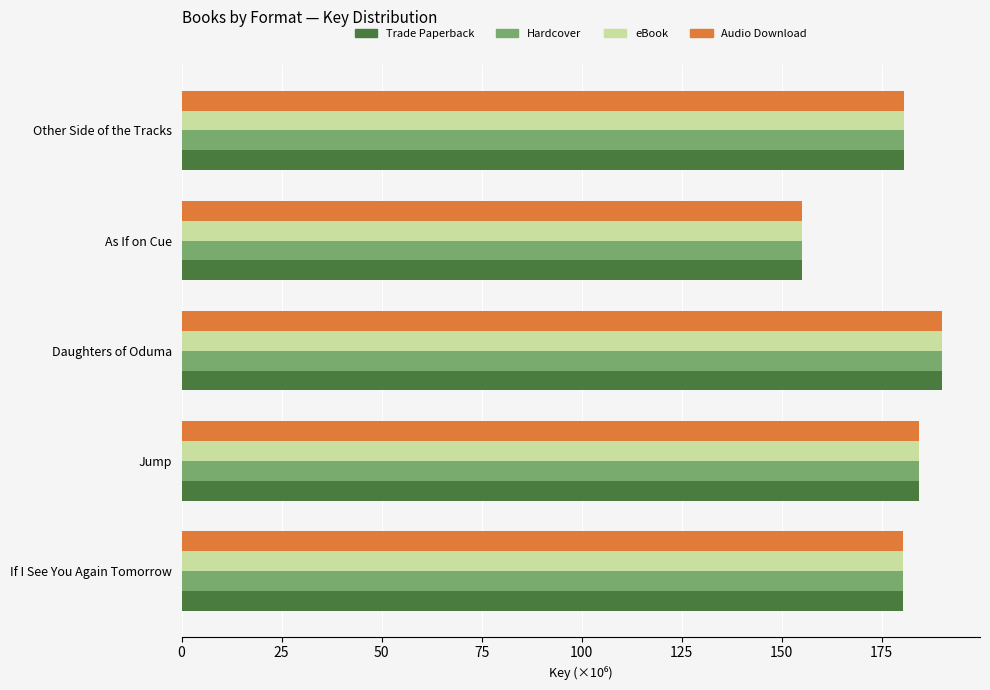

What are all the series names shown in the legend?

Trade Paperback, Hardcover, eBook, Audio Download